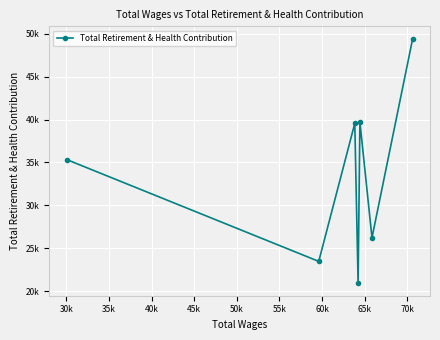

Does the chart have visible grid lines?

Yes